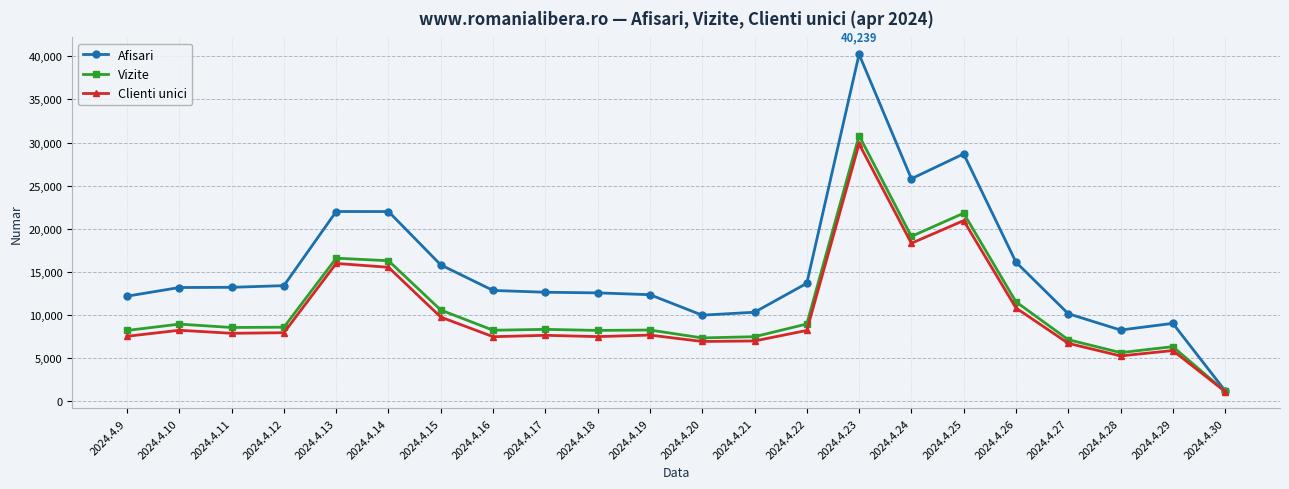

Does the chart display data point markers on the line(s)?

Yes